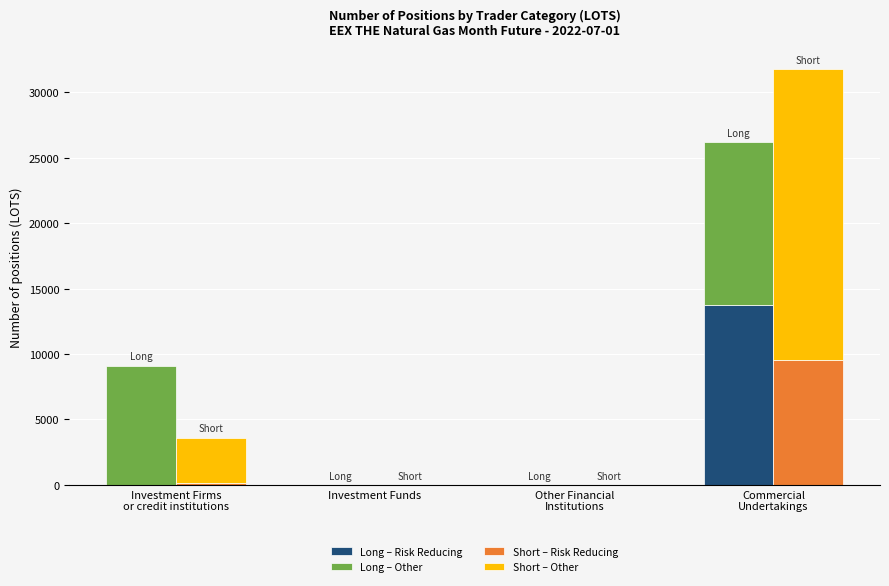

What is the maximum value for Short – Risk Reducing?

9515